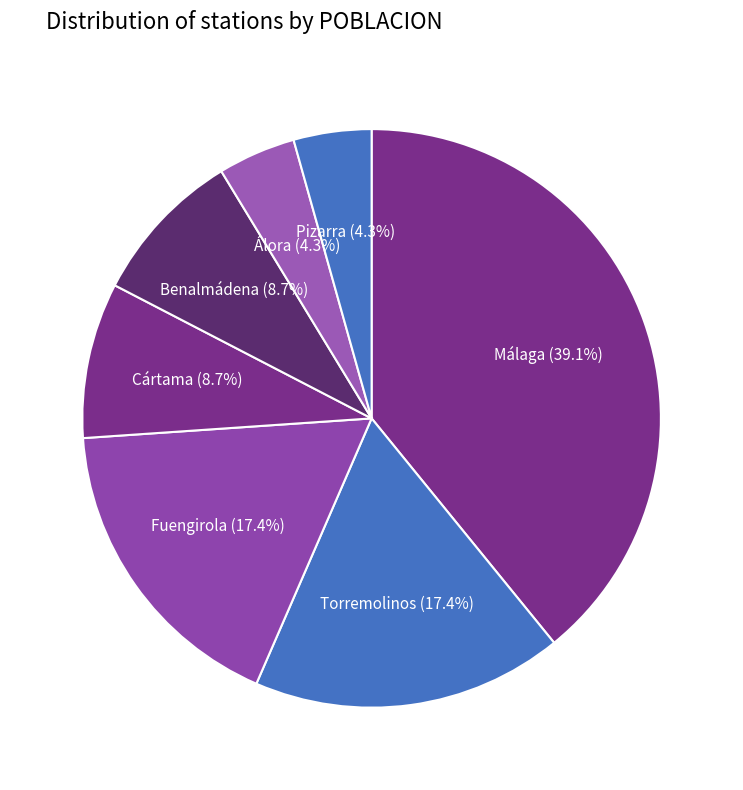

How many slices are in this pie chart?

7